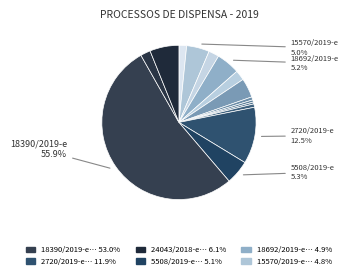

Is 18390/2019-e the majority of the pie?

Yes